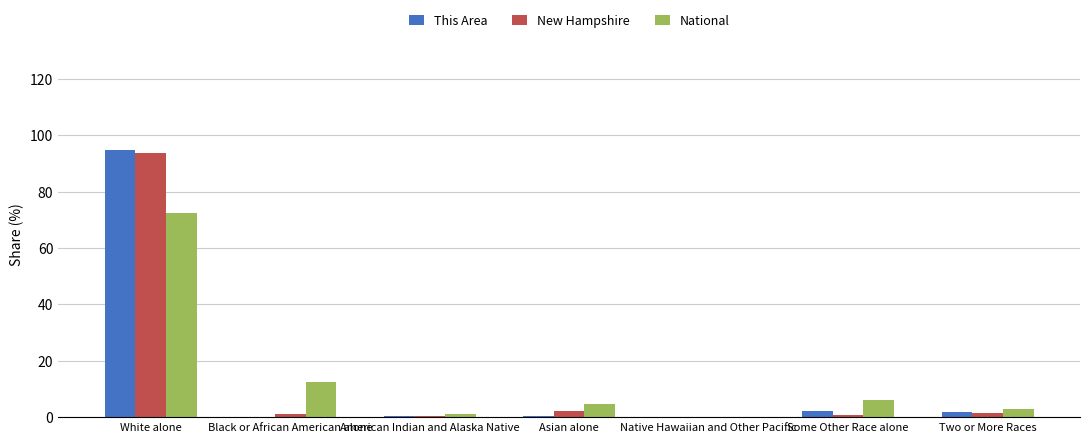

Is the value of National at Some Other Race alone greater than the value of This Area at American Indian and Alaska Native?

Yes